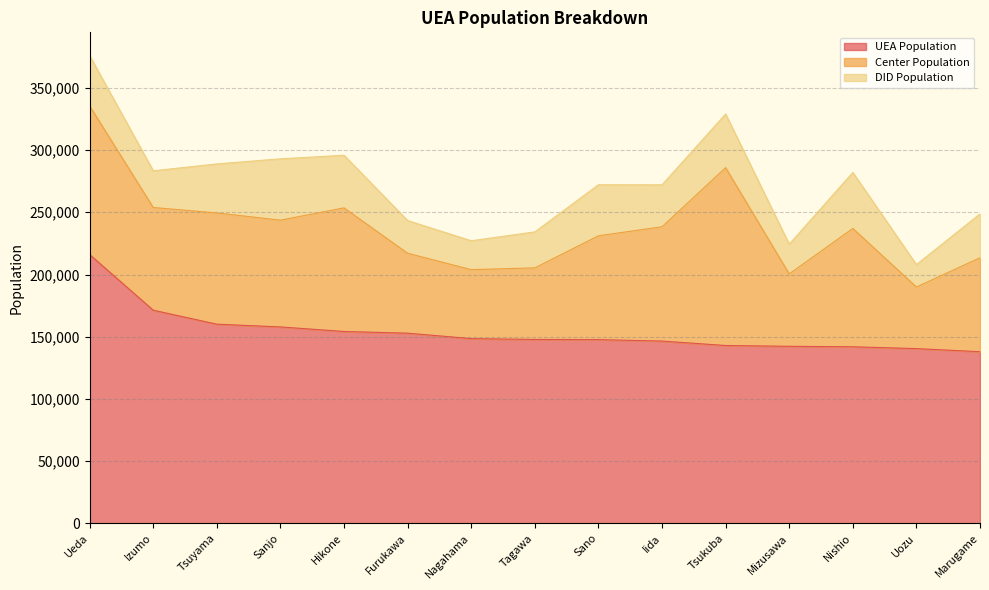

True or false: Center Population and UEA Population intersect in this chart.

False